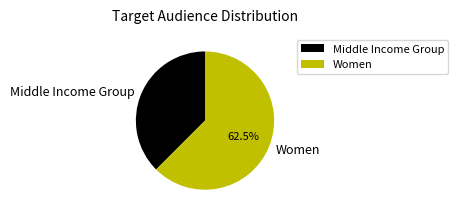

Is the sum of Middle Income Group and Women greater than half?

Yes